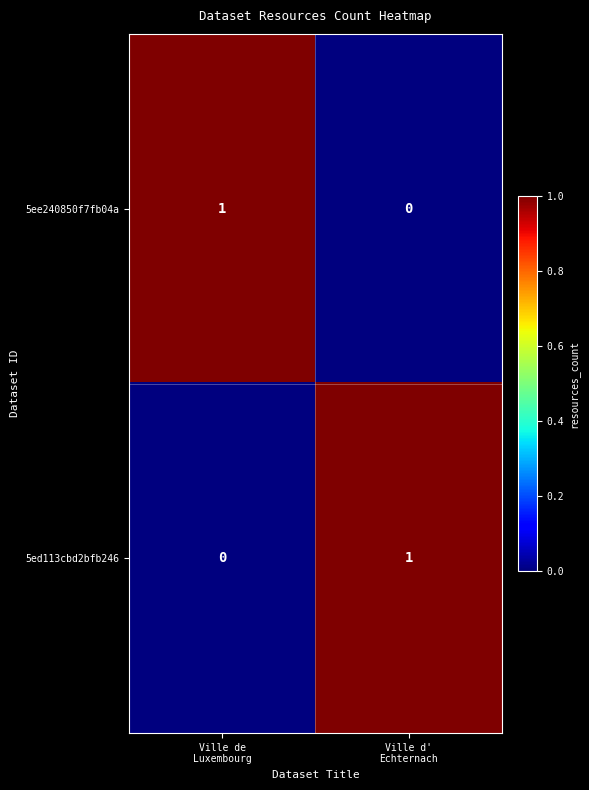

How many values in the 5ed113cbd2bfb246 series are below 1?

1